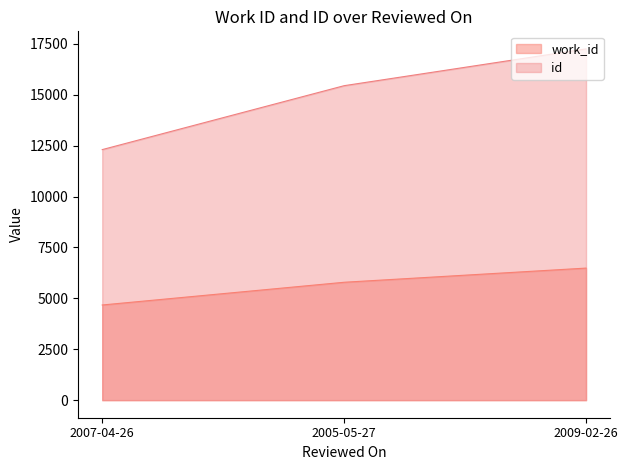

At how many categories does at least one series exceed 8528?

3